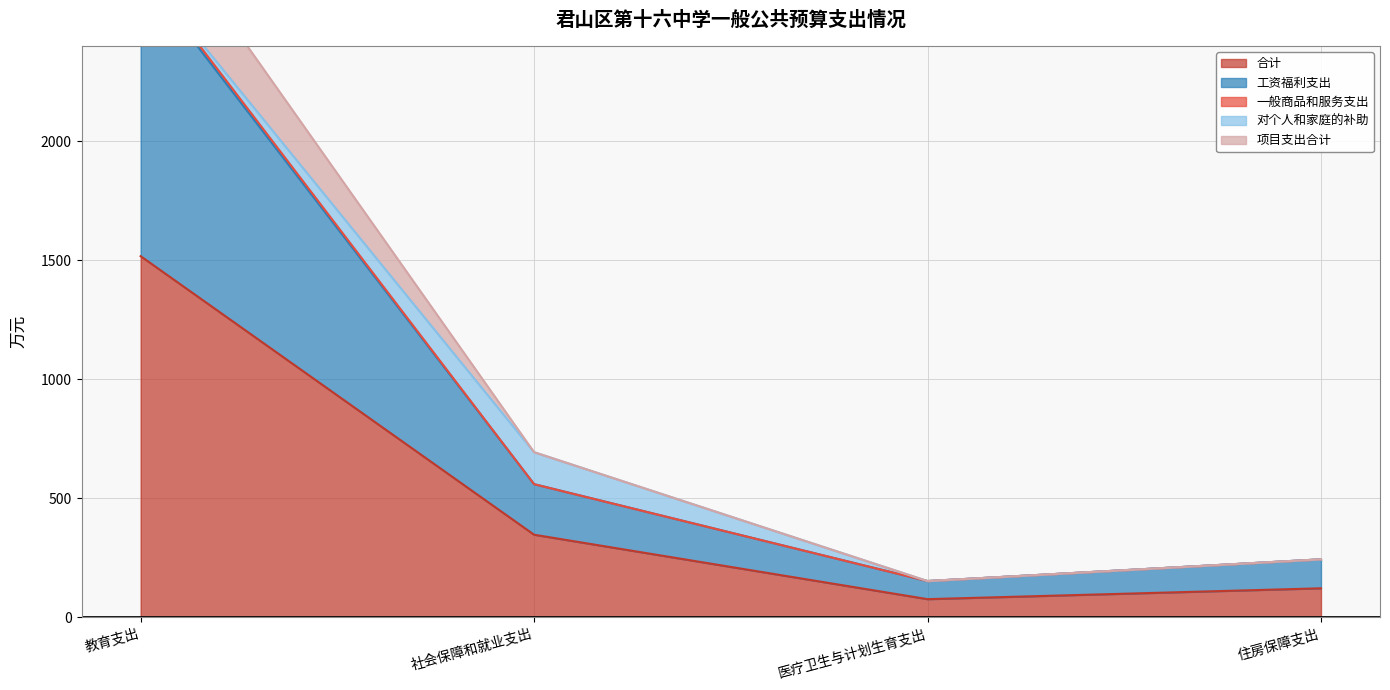

The 合计 series shows 303.8 at 教育支出. True or false?

False